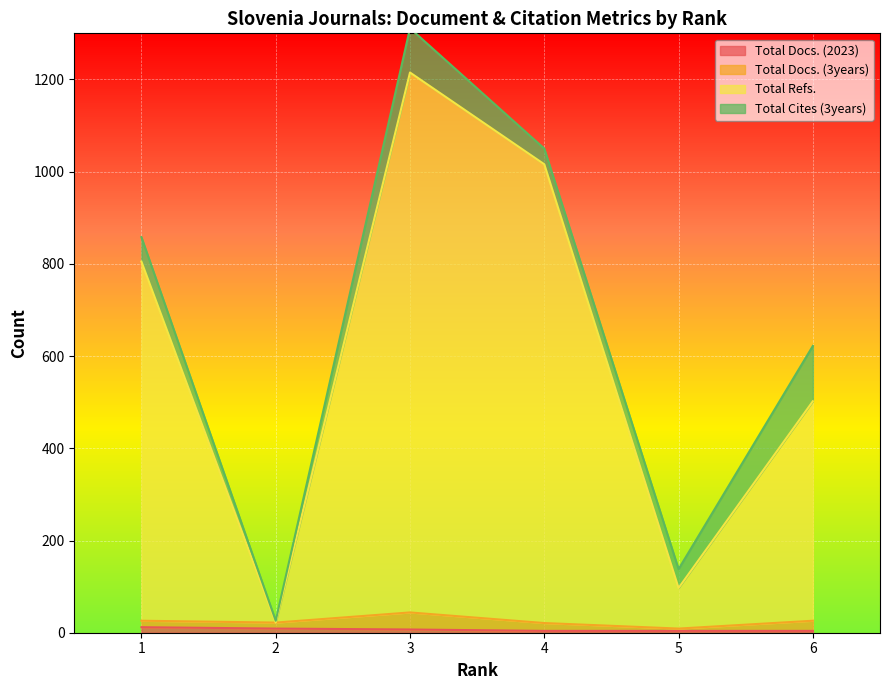

The Total Refs. series shows 551 at 3. True or false?

False